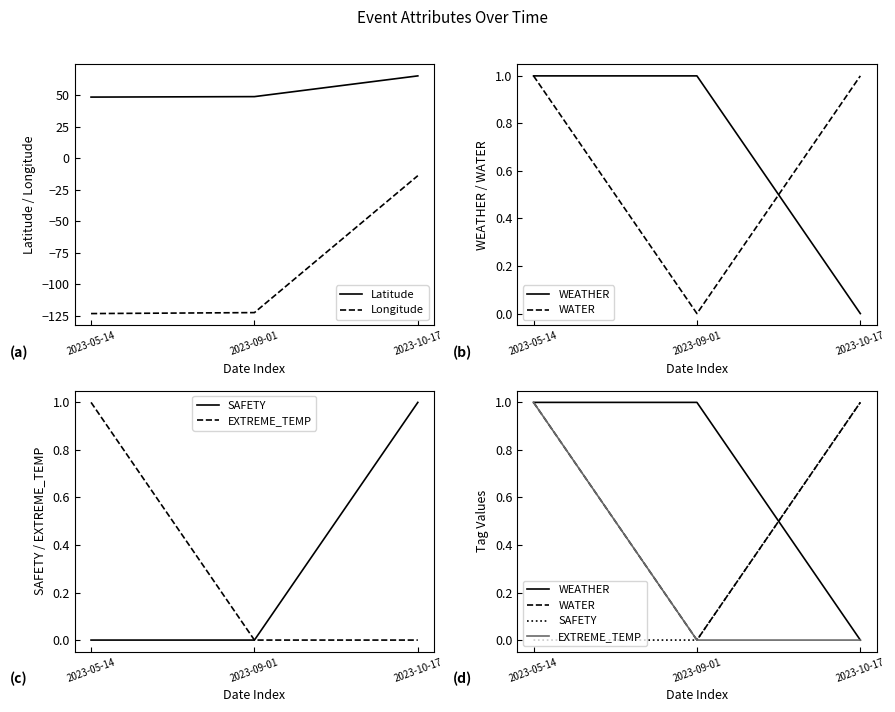

Which series has the widest spread of values?

Longitude